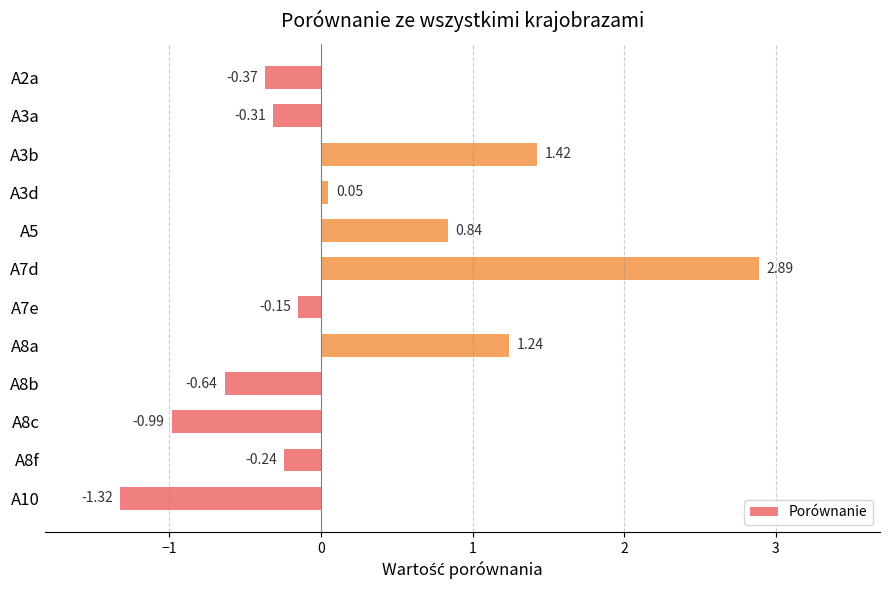

List the labels in order of value, smallest first.

A10, A8c, A8b, A2a, A3a, A8f, A7e, A3d, A5, A8a, A3b, A7d